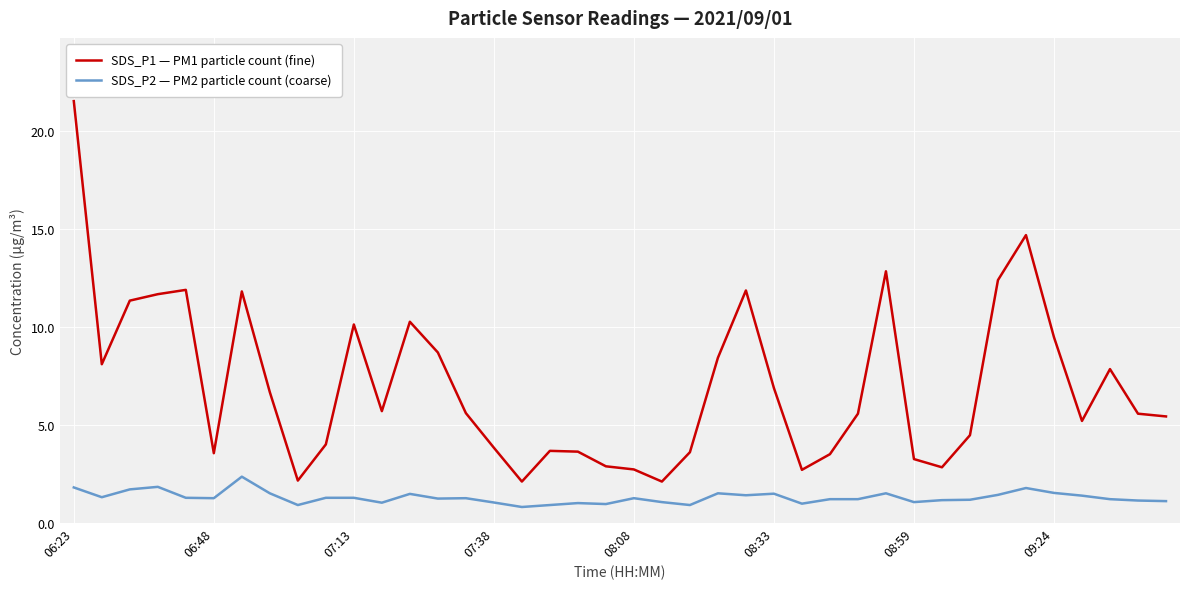

Which series has the widest spread of values?

SDS_P1 — PM1 particle count (fine)